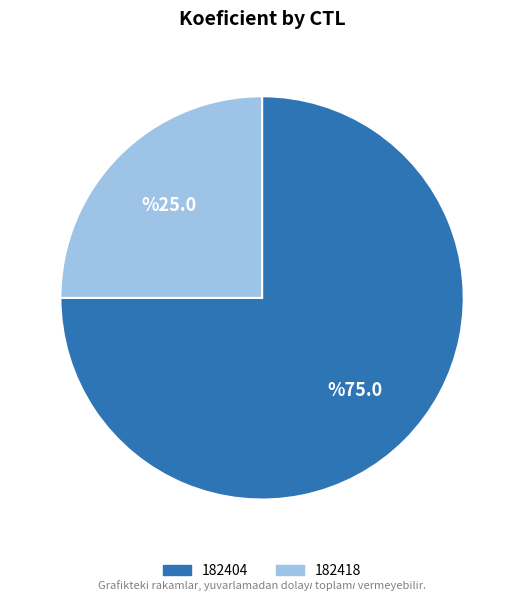

Approximately how many times larger is the value at 182404 compared to 182418?

3.0